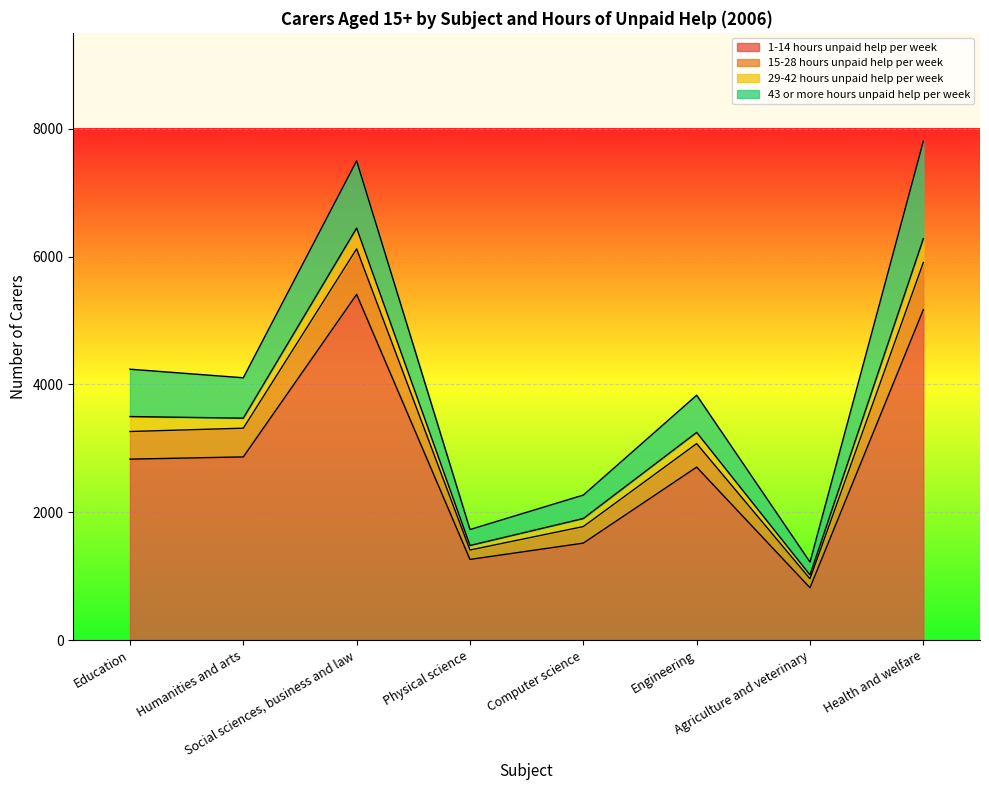

What are all the series names shown in the legend?

1-14 hours unpaid help per week, 15-28 hours unpaid help per week, 29-42 hours unpaid help per week, 43 or more hours unpaid help per week